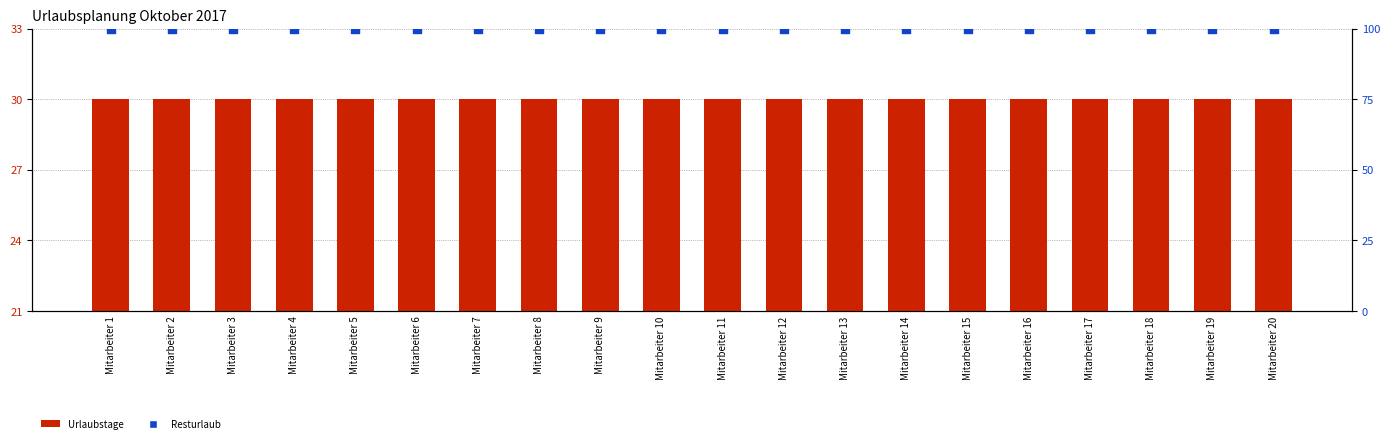

Which series has the largest total across all categories?

Resturlaub